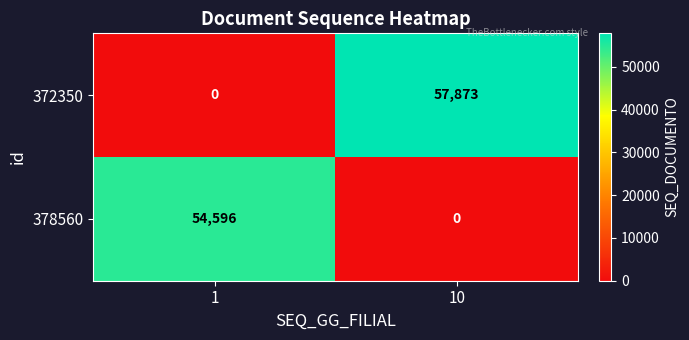

What is the highest value of the 378560 series?

54596